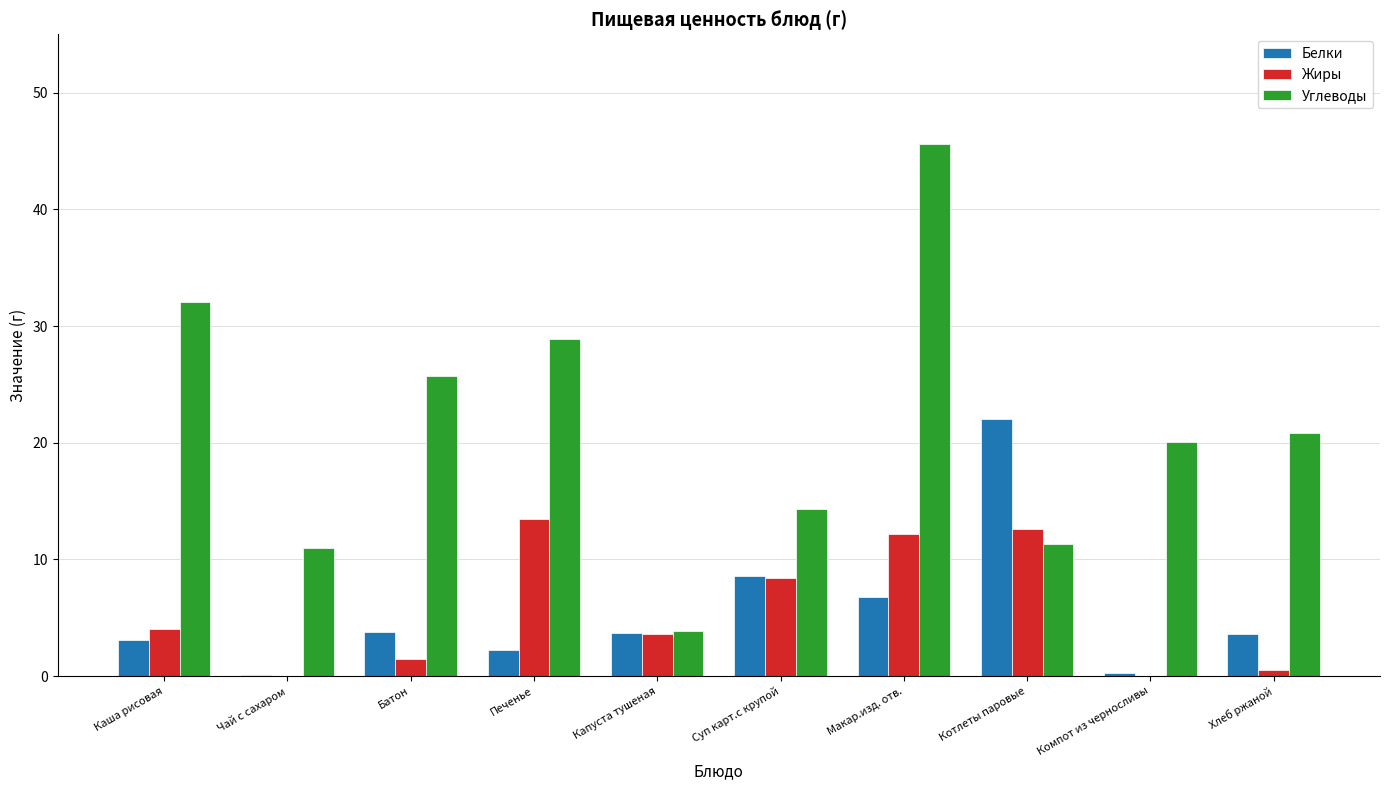

How many groups of bars are there?

10